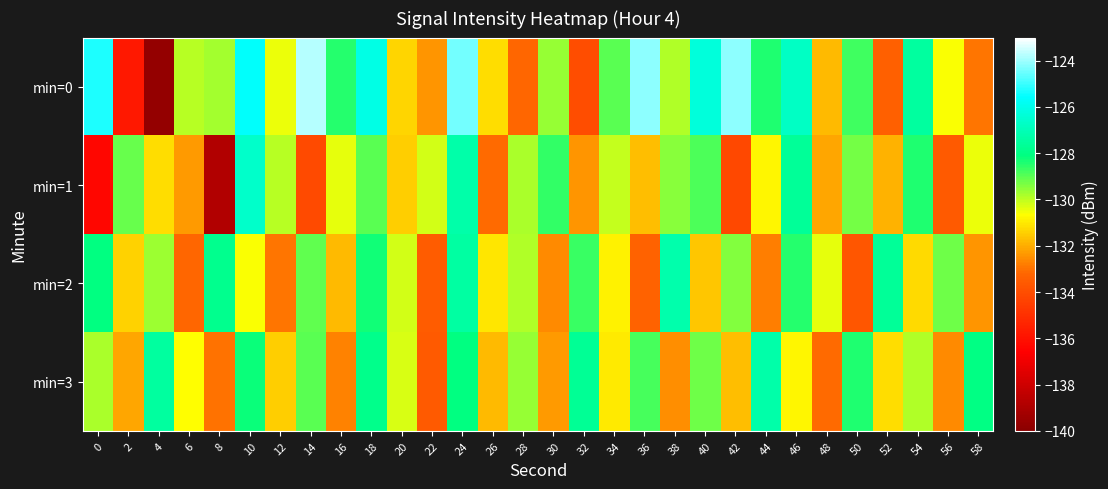

List the series in order of their peak value, lowest first.

min=3, min=2, min=1, min=0